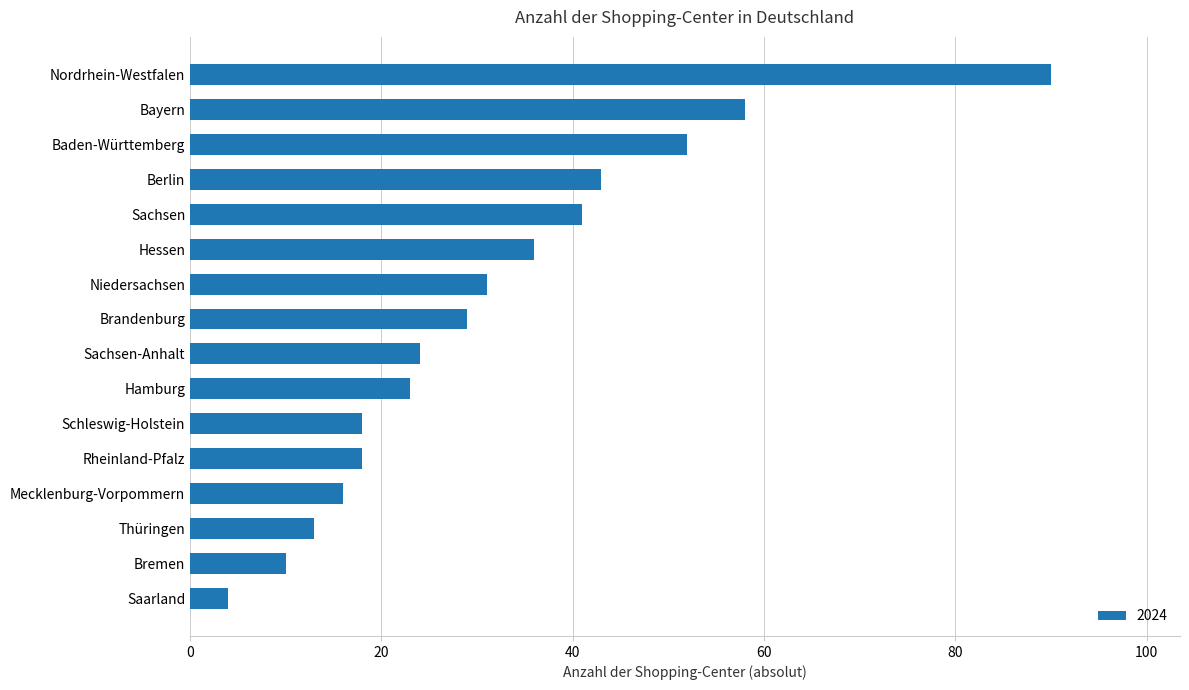

Read the value at Nordrhein-Westfalen.

90